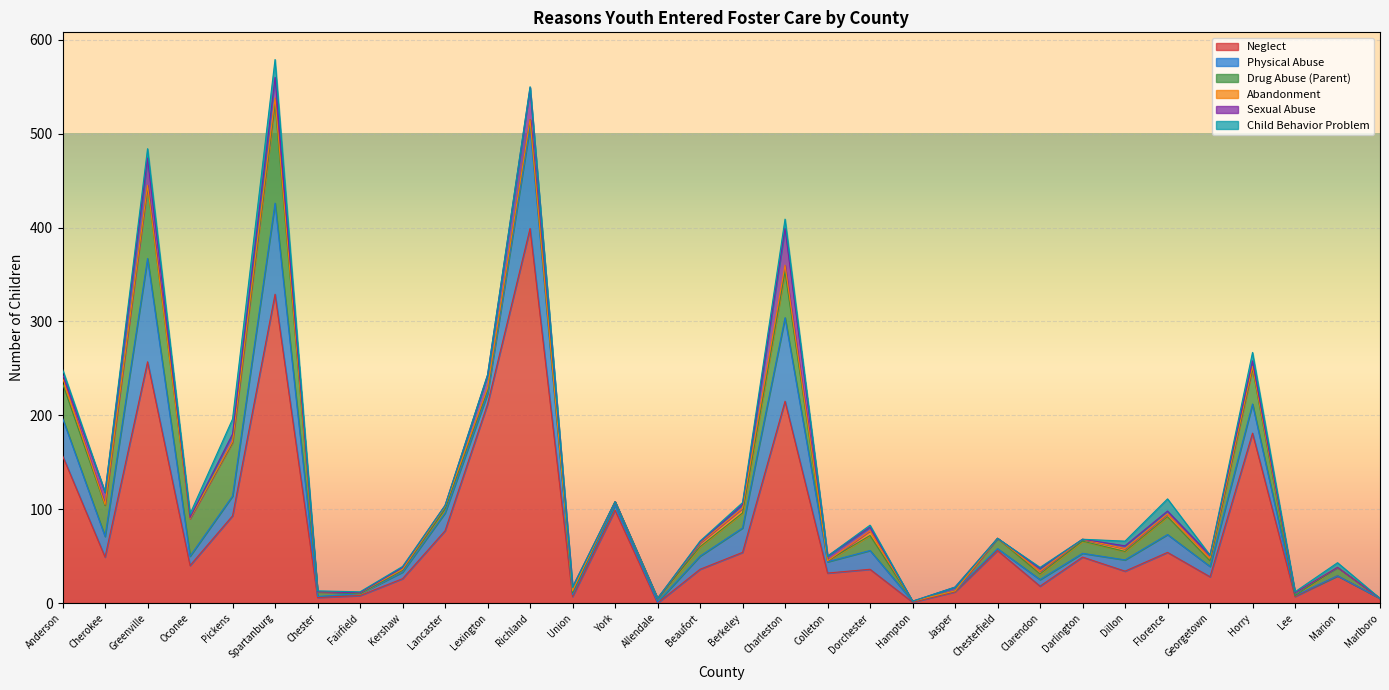

What is the total value across all series at Oconee?

95